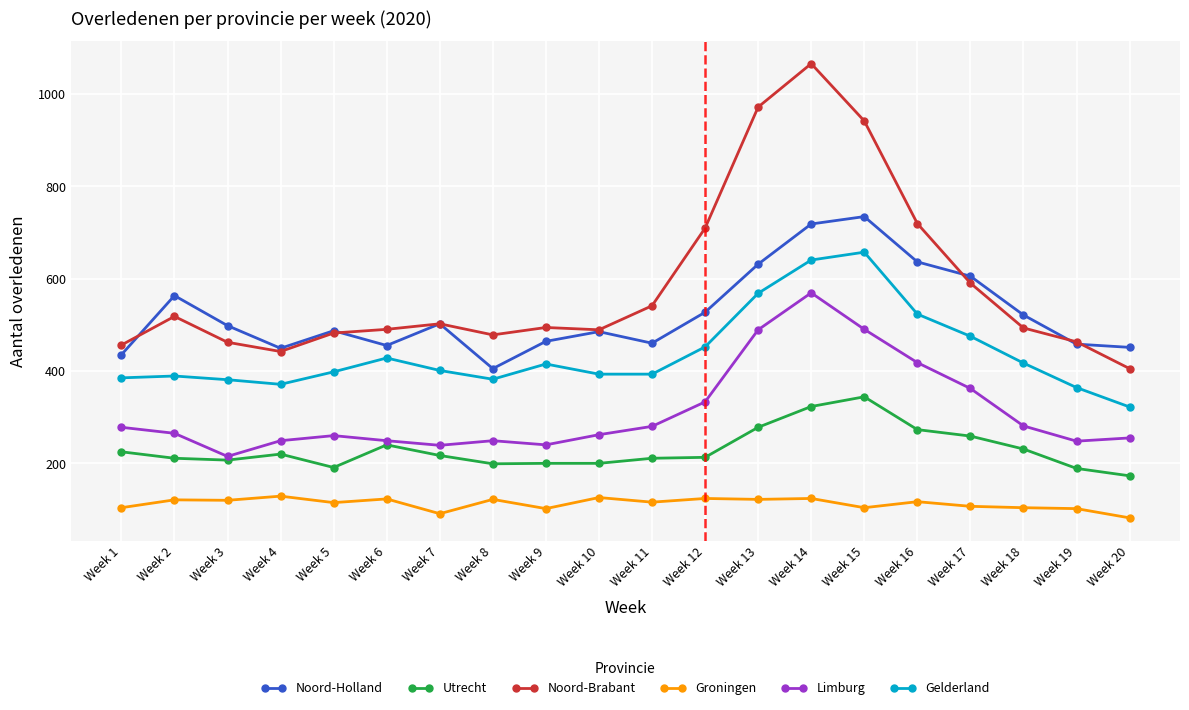

What is the total value across all series at Week 5?

1933